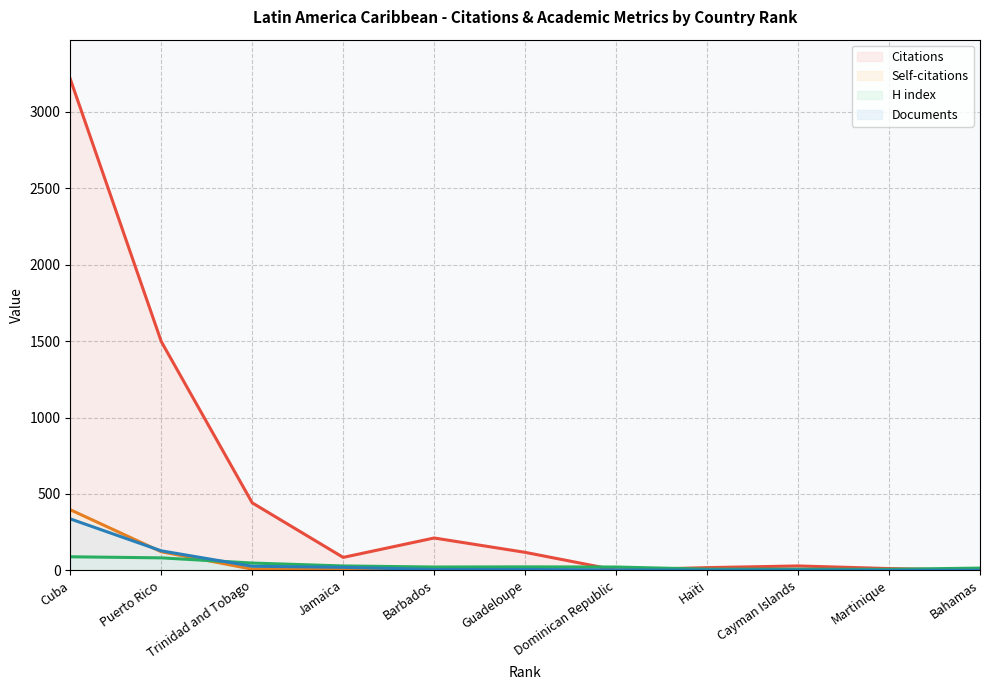

At which label is Citations closest to 1608?

Puerto Rico